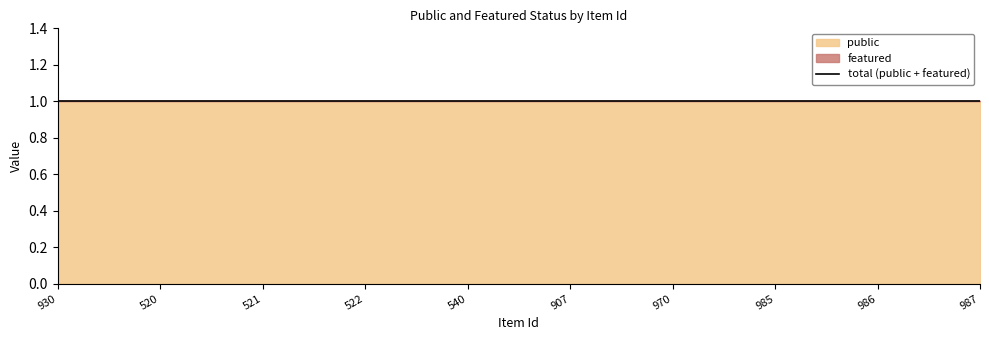

Does the chart display data point markers on the line(s)?

No